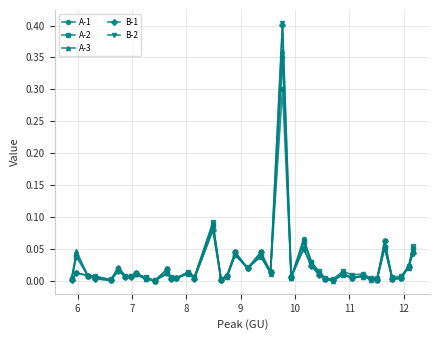

Which series has the largest range (max minus min)?

B-2